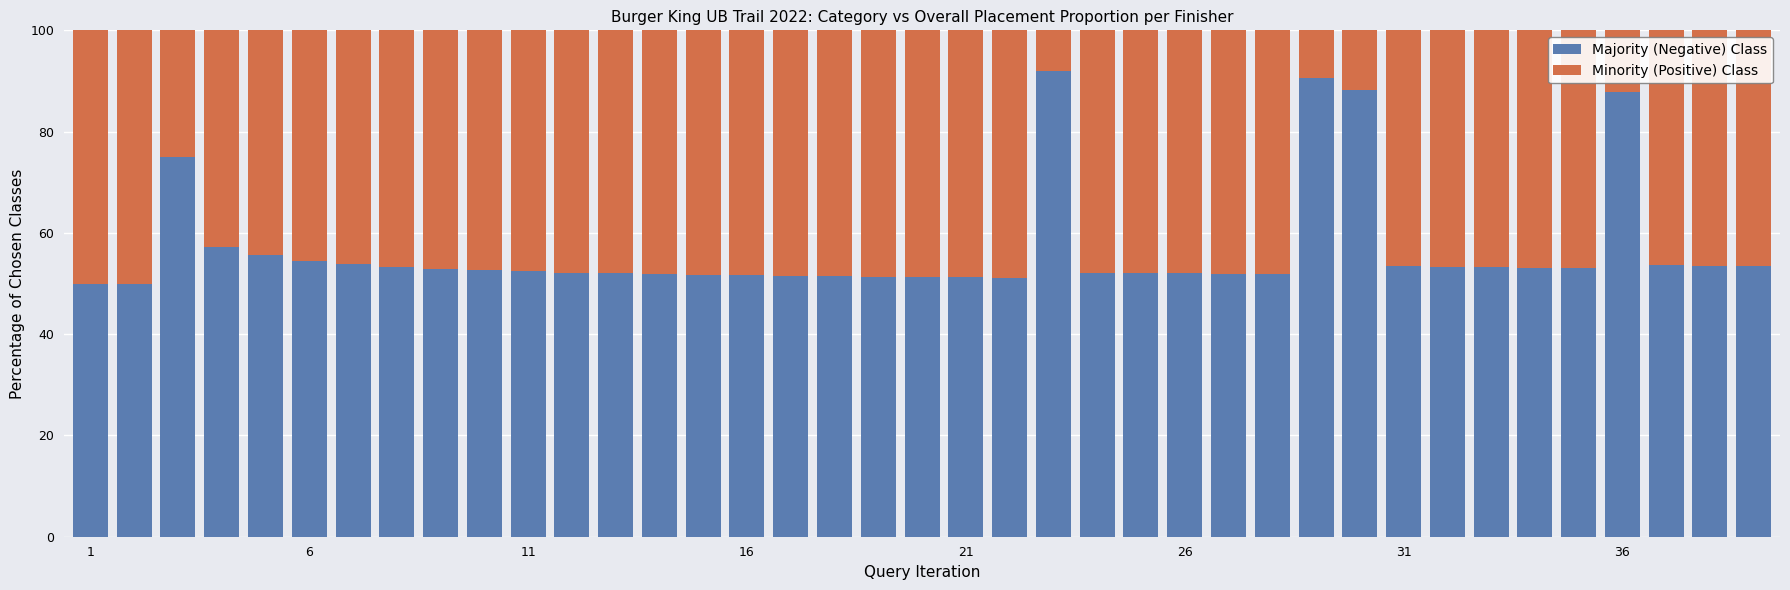

What is the difference between the second highest and second lowest values in the Majority (Negative) Class series?

40.6